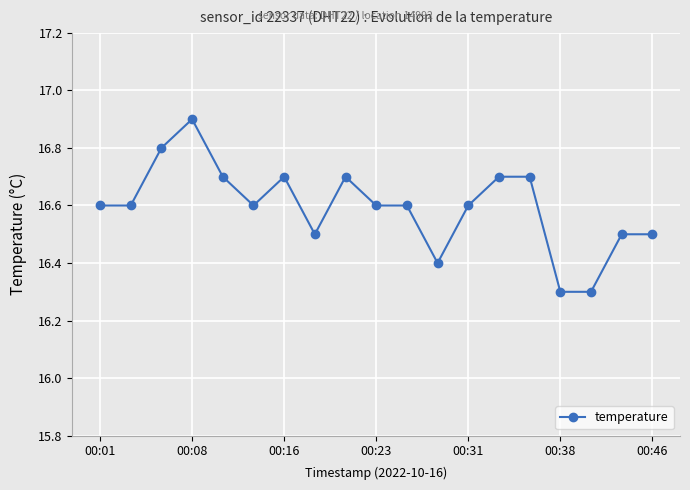

True or false: there are more than 2 points higher than both neighbors.

True